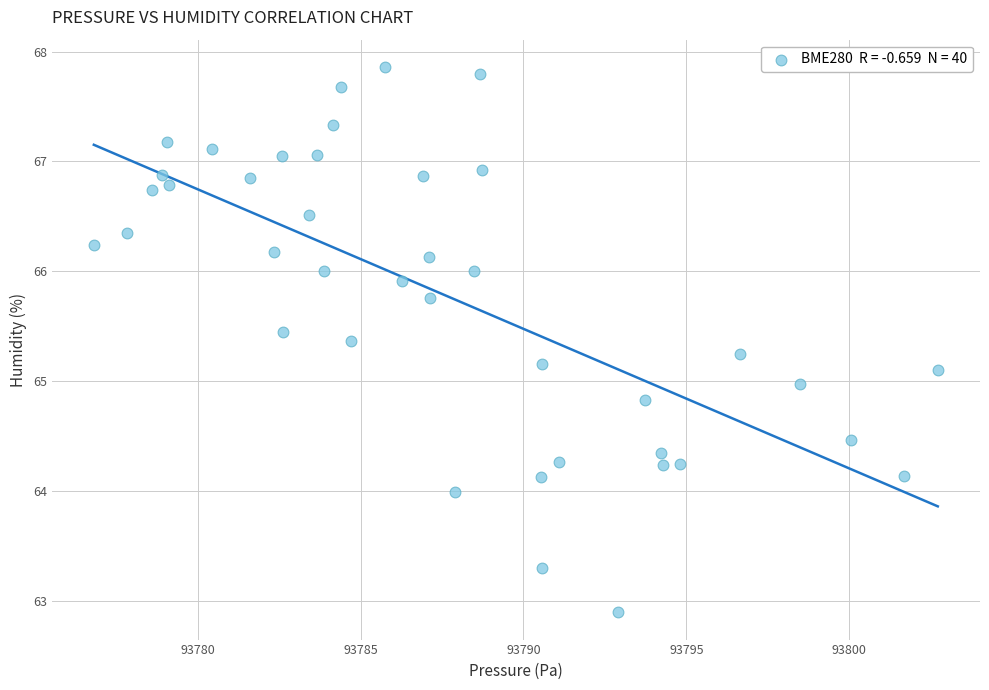

What is the range of Y values (max minus min)?

5.0